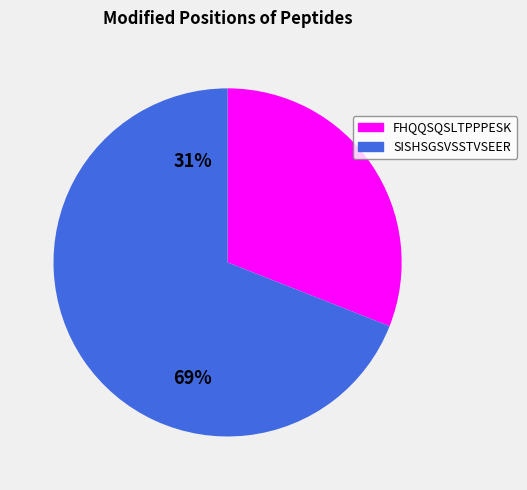

Do SISHSGSVSSTVSEER and FHQQSQSLTPPPESK together represent more than half of the pie?

Yes